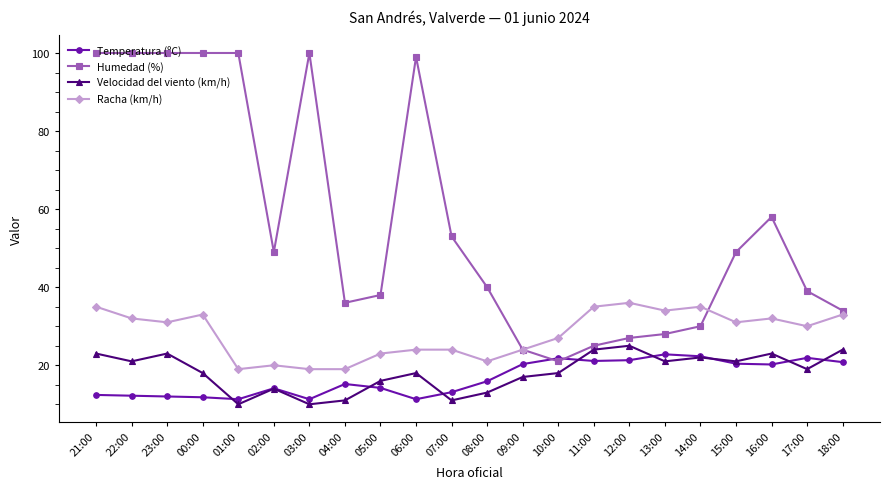

Does the chart display data point markers on the line(s)?

Yes